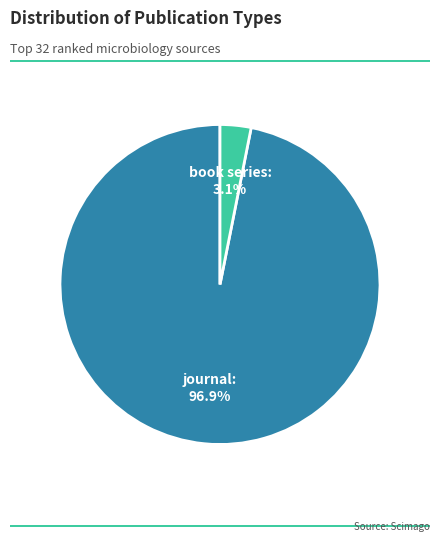

Does any single category account for the majority?

Yes